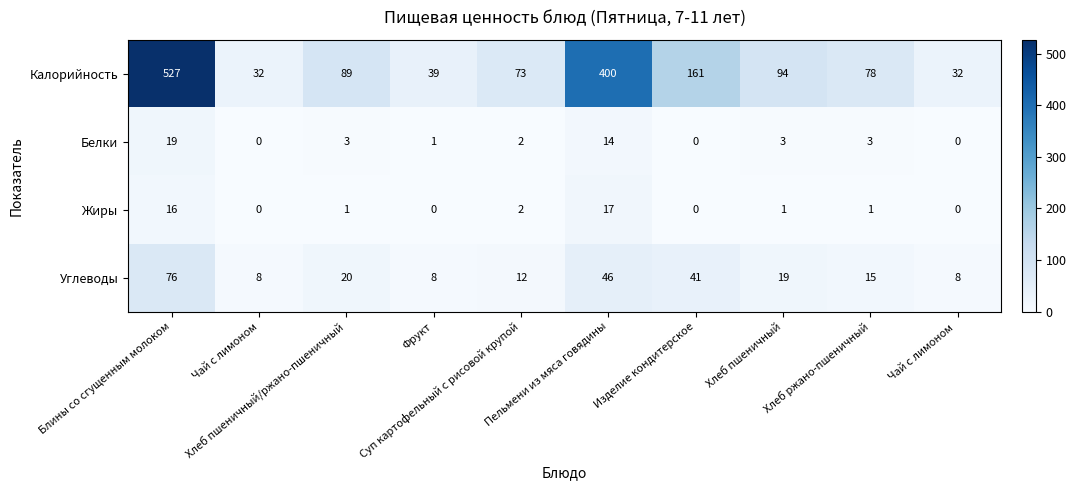

Which series has the largest range (max minus min)?

Калорийность